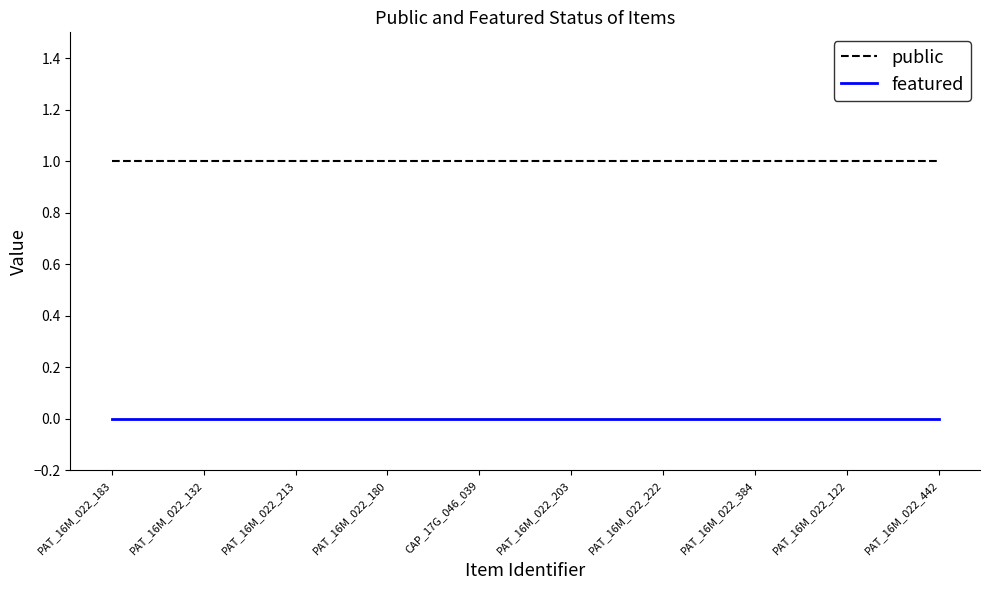

What position from the left is PAT_16M_022_203?

6